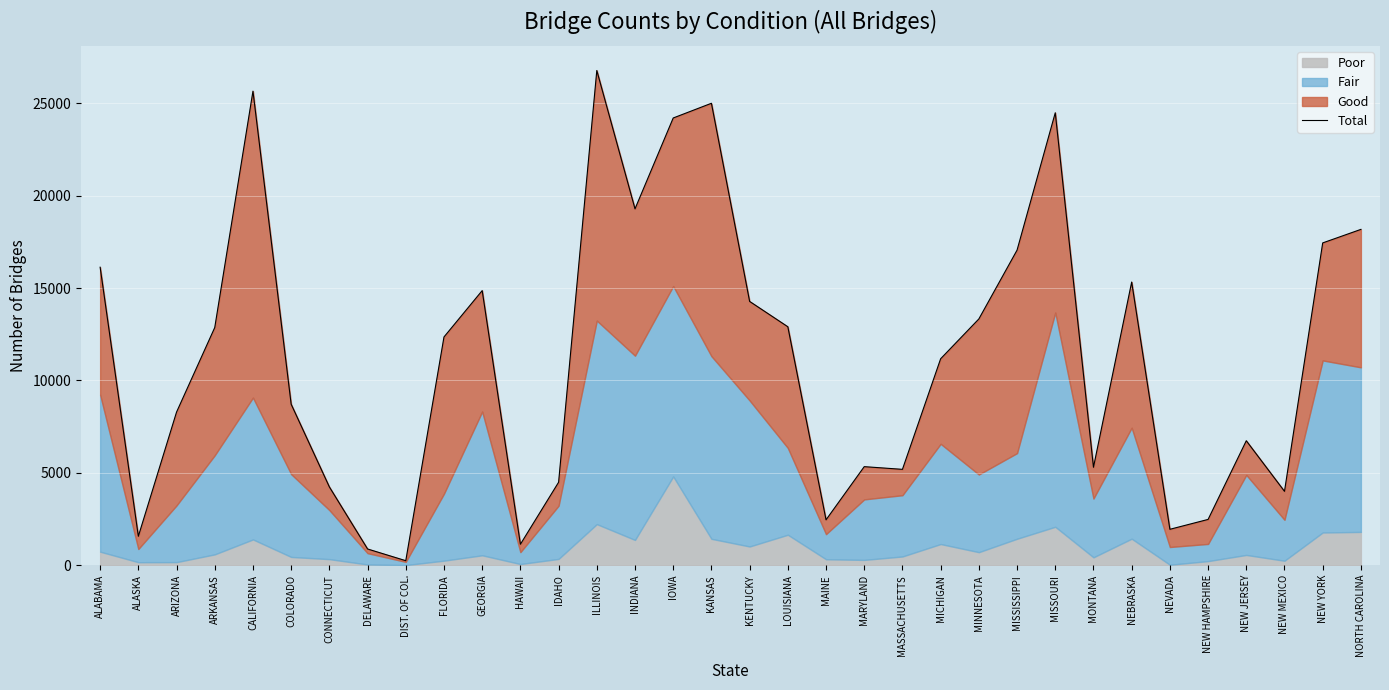

What position from the left is MINNESOTA?

24